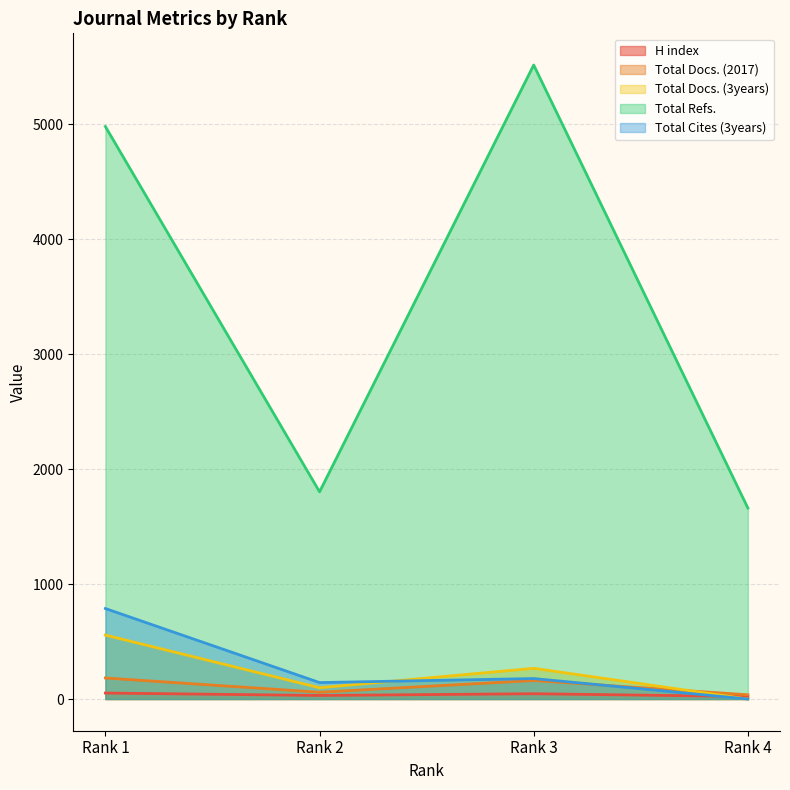

List the series in order of their peak value, lowest first.

H index, Total Docs. (2017), Total Docs. (3years), Total Cites (3years), Total Refs.